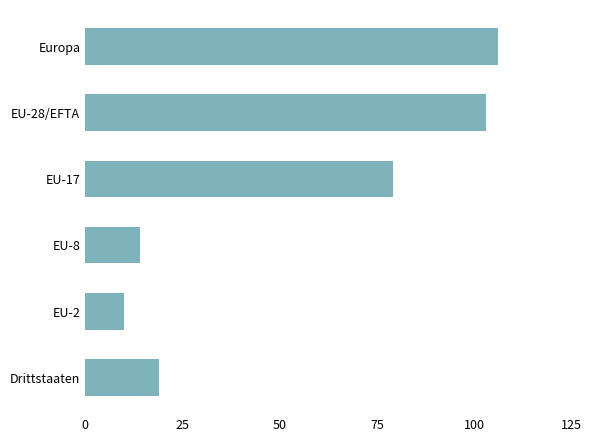

The value at Drittstaaten is 26. True or false?

False